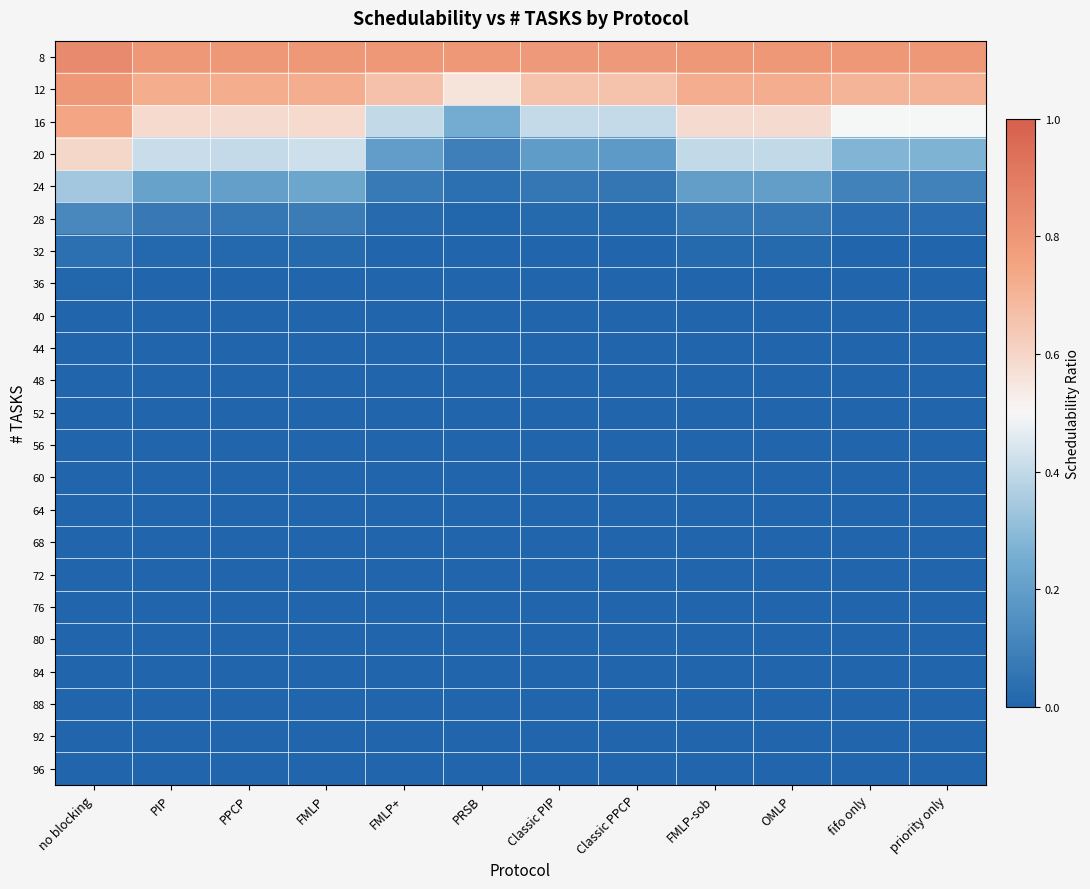

Which label corresponds to the smallest value in the chart?

PRSB